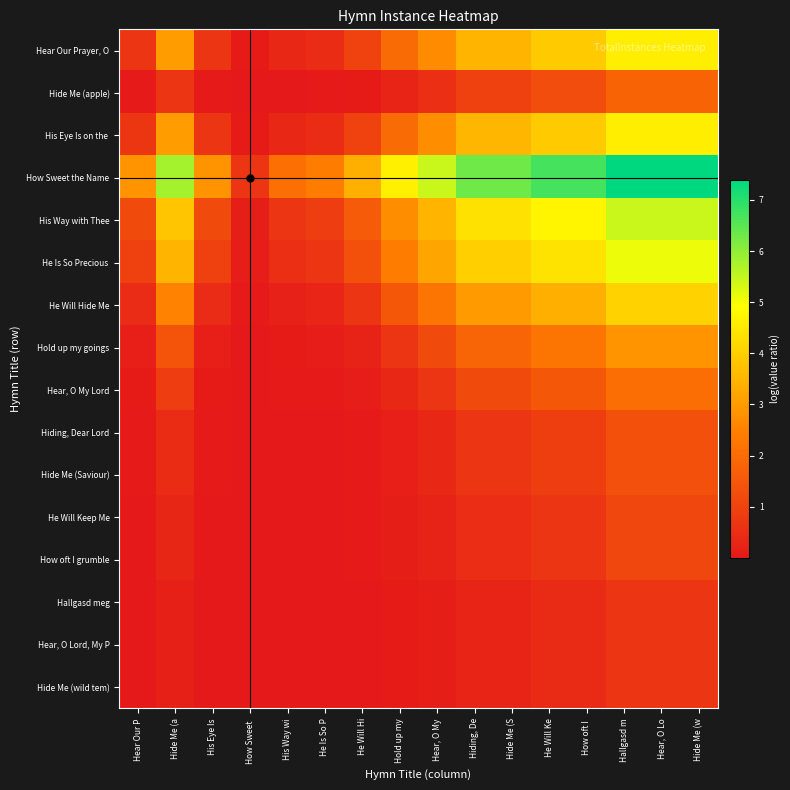

How many distinct data groups are displayed?

16